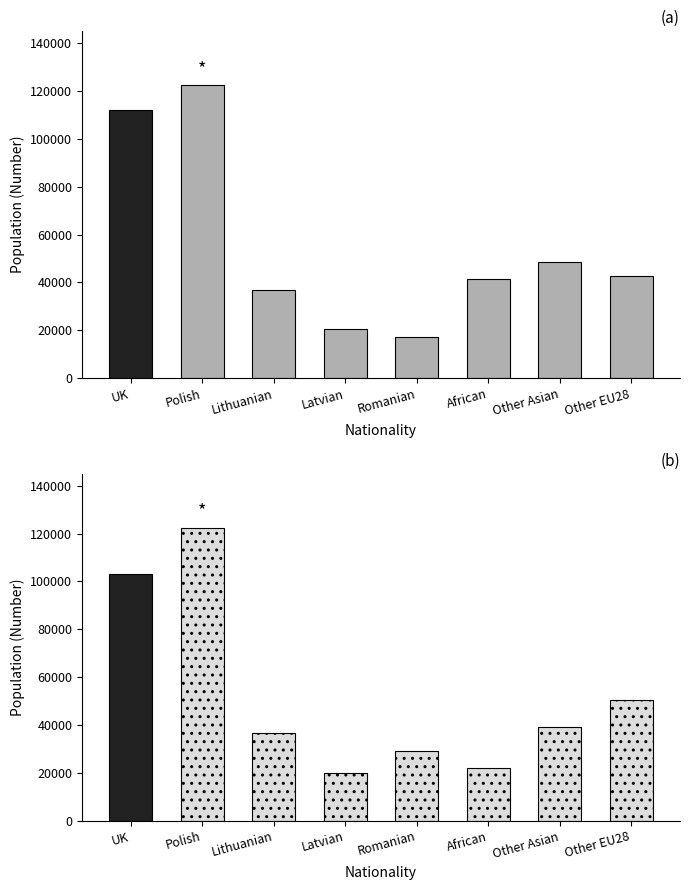

What is the label of the 2nd bar from the right?

Other Asian